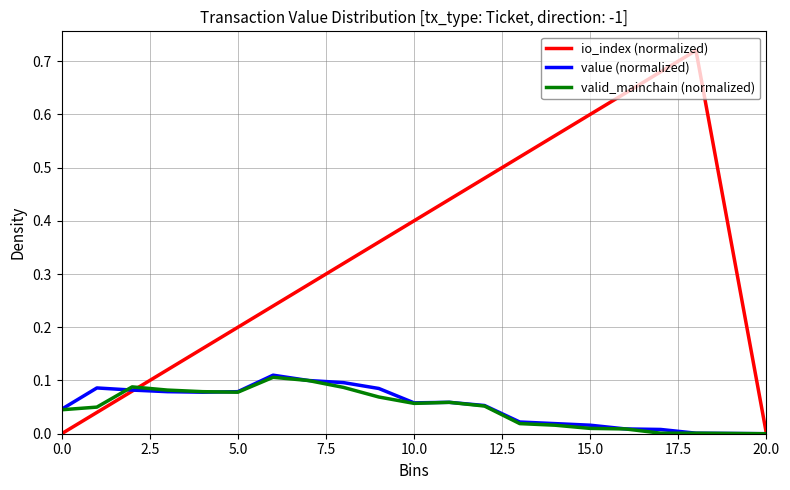

Count the number of data series in this chart.

3